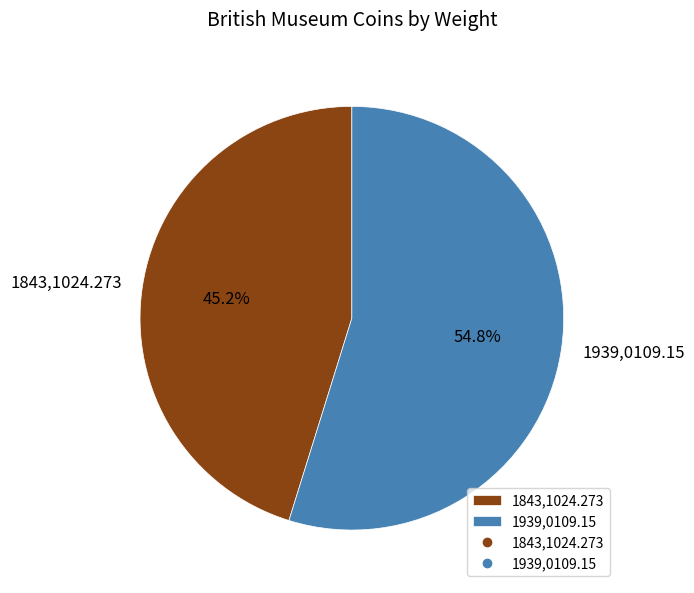

Which has a higher value, 1939,0109.15 or 1843,1024.273?

1939,0109.15